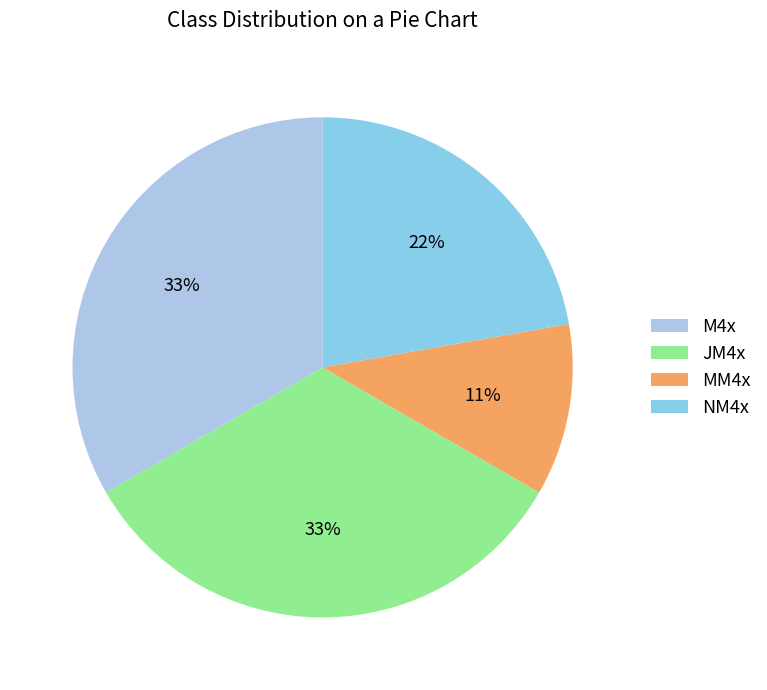

What is the ratio of the value at MM4x to the value at JM4x?

0.3